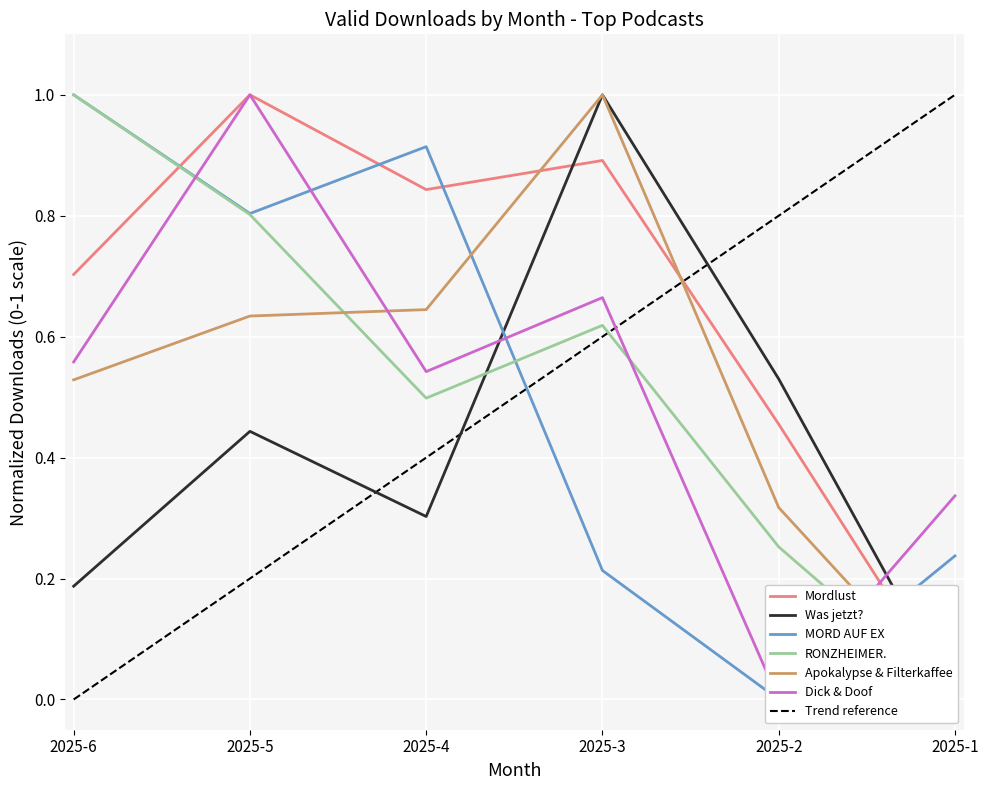

True or false: Apokalypse & Filterkaffee has more than 2 points higher than both neighbors.

False